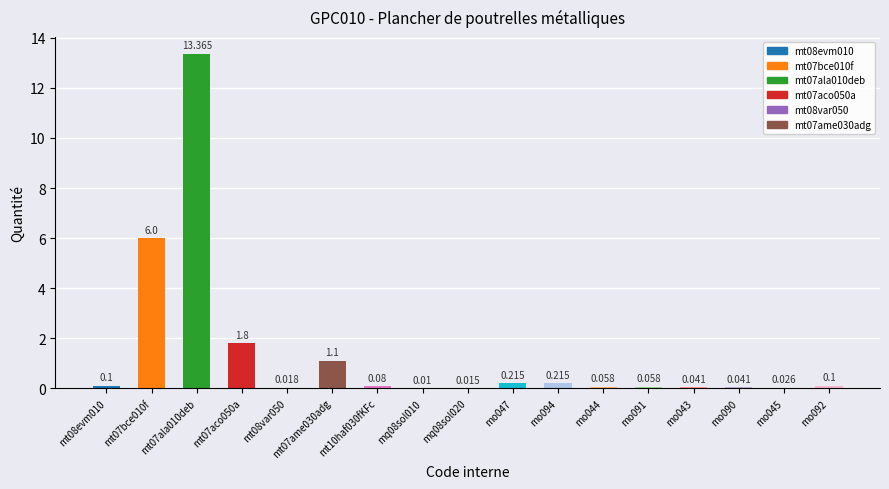

Which has a higher value, mq08sol020 or mt08evm010?

mt08evm010